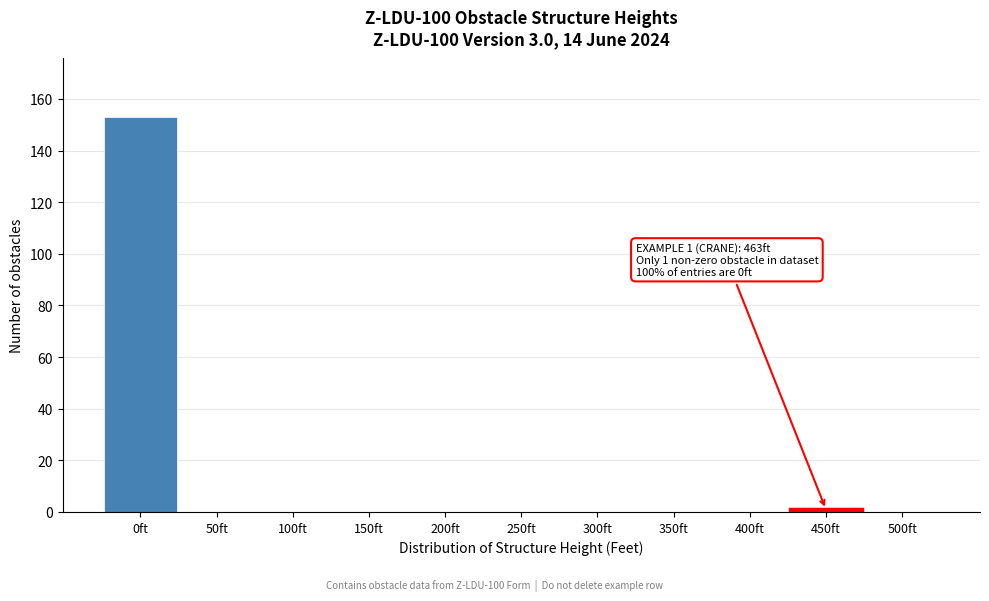

Reading left to right, transcribe all the data shown in this chart.

0ft=153	50ft=0	100ft=0	150ft=0	200ft=0	250ft=0	300ft=0	350ft=0	400ft=0	450ft=1	500ft=0